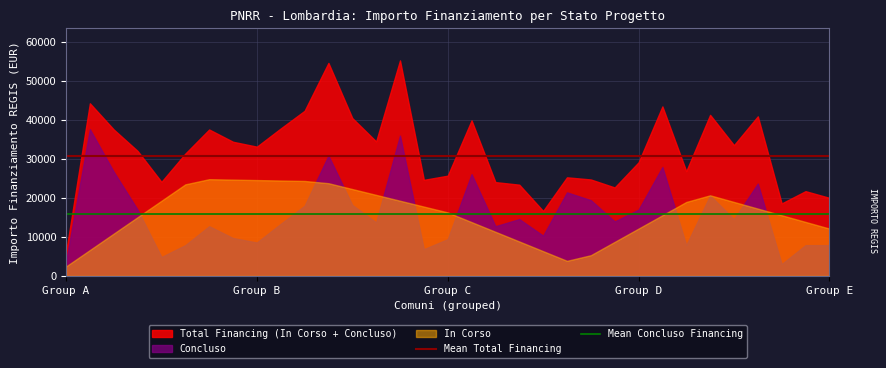

Which series has the largest total across all categories?

Total Financing (In Corso + Concluso)